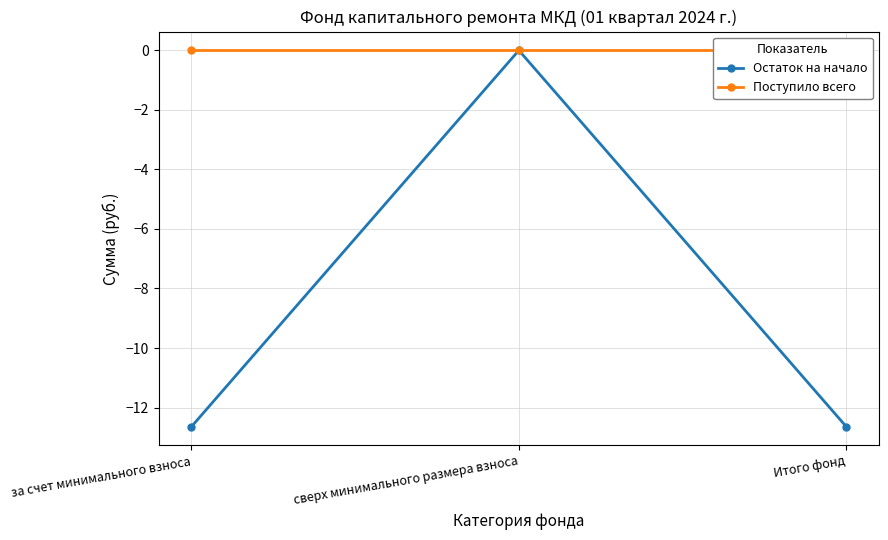

What position from the left is за счет минимального взноса?

1